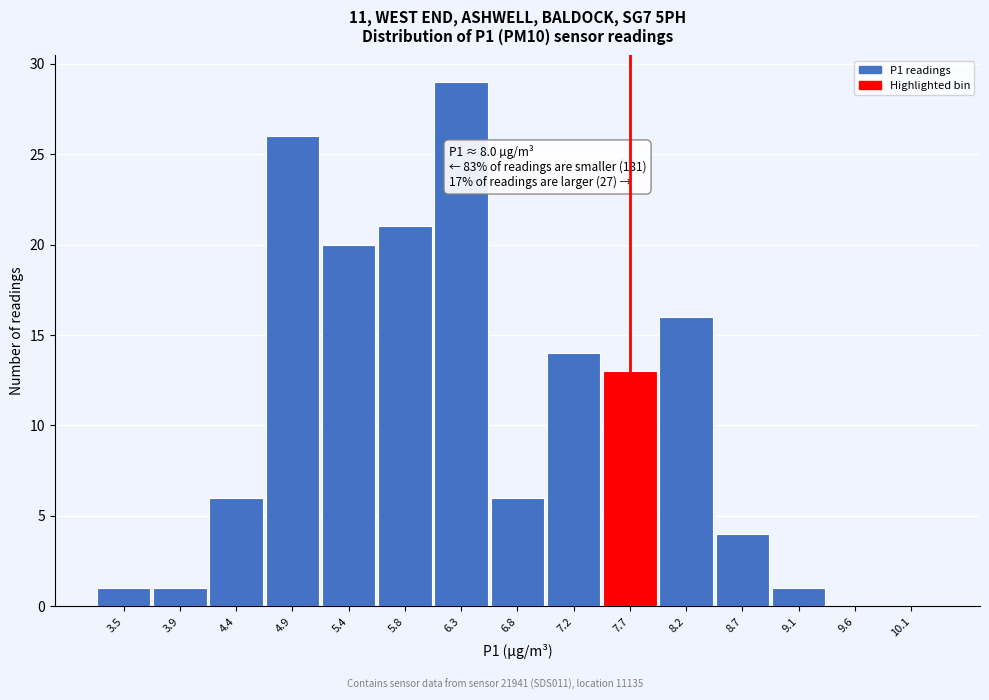

Reading left to right, extract all data points from this chart.

3.5=1	3.9=1	4.4=6	4.9=26	5.4=20	5.8=21	6.3=29	6.8=6	7.2=14	7.7=13	8.2=16	8.7=4	9.1=1	9.6=0	10.1=0